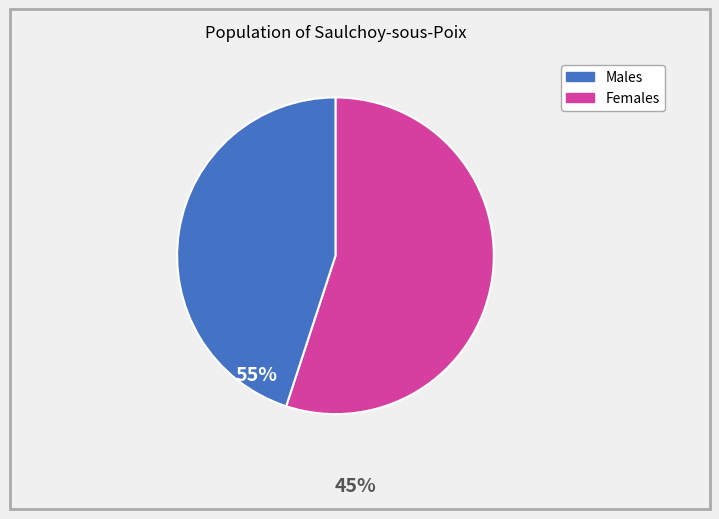

Does any single category account for the majority?

Yes